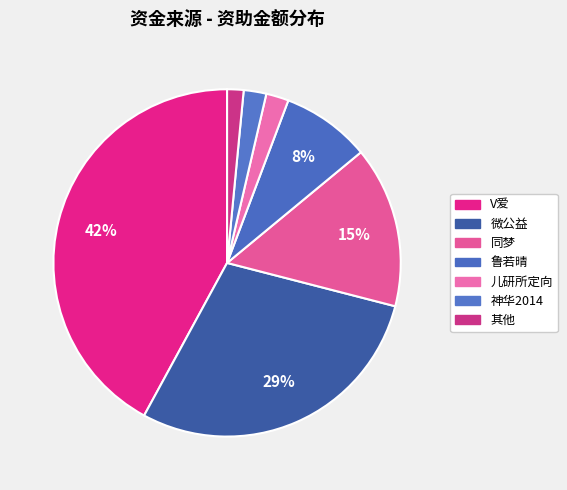

Count the number of slices in the pie.

7